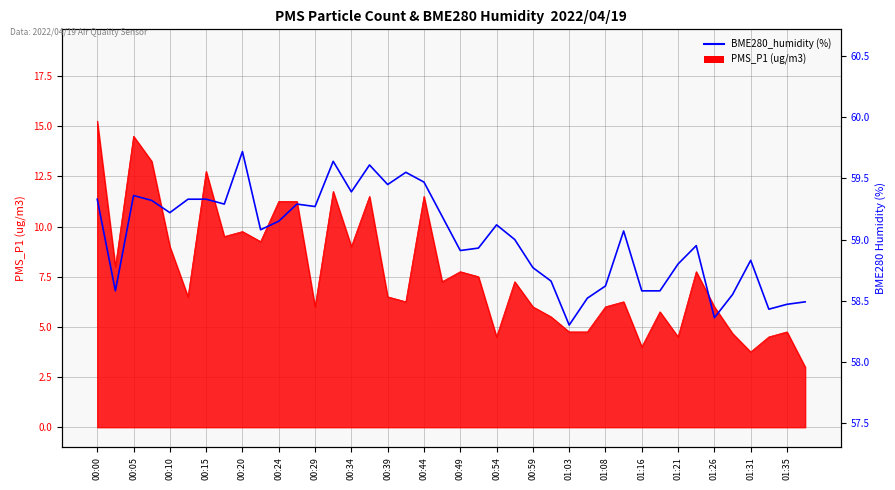

Read the value at 00:15.

59.3